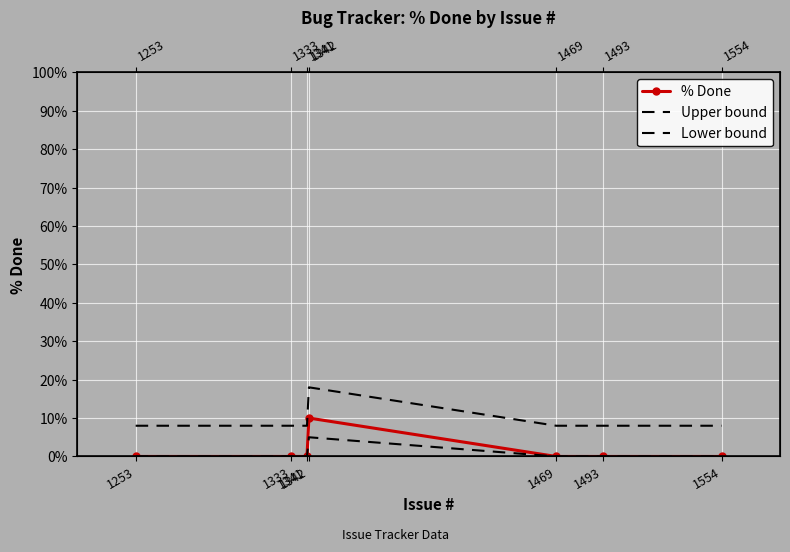

How many data points in Lower bound are above 0?

1